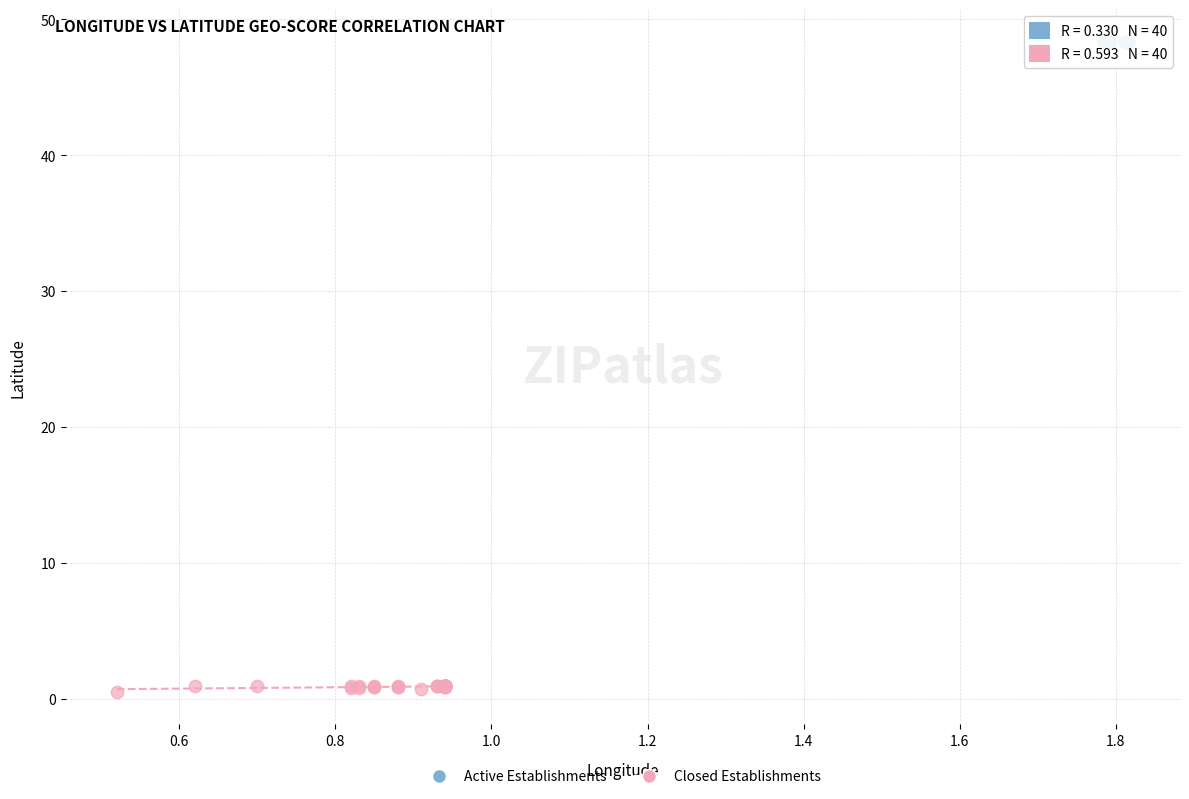

Which series reaches the minimum Y coordinate?

Closed Establishments